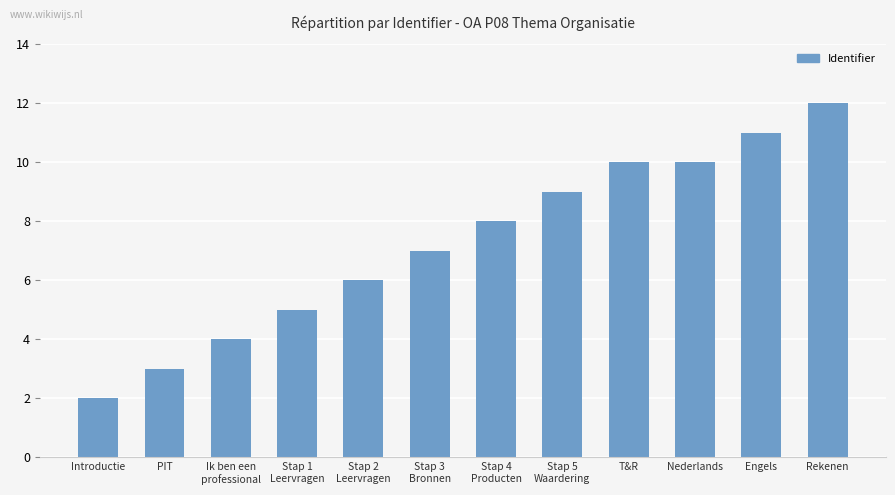

Is it true that the value at Stap 4
Producten is 5?

False